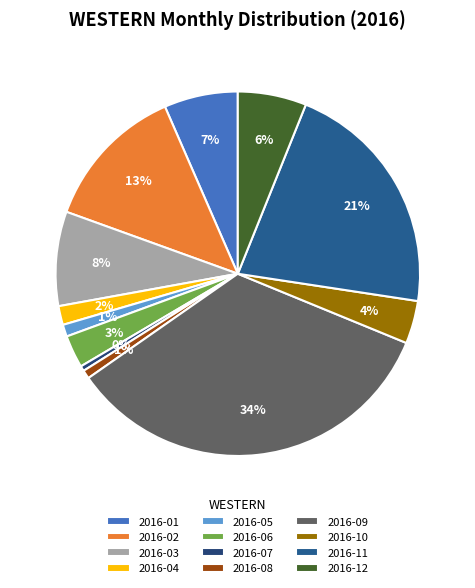

Which has a higher value, 2016-09 or 2016-07?

2016-09